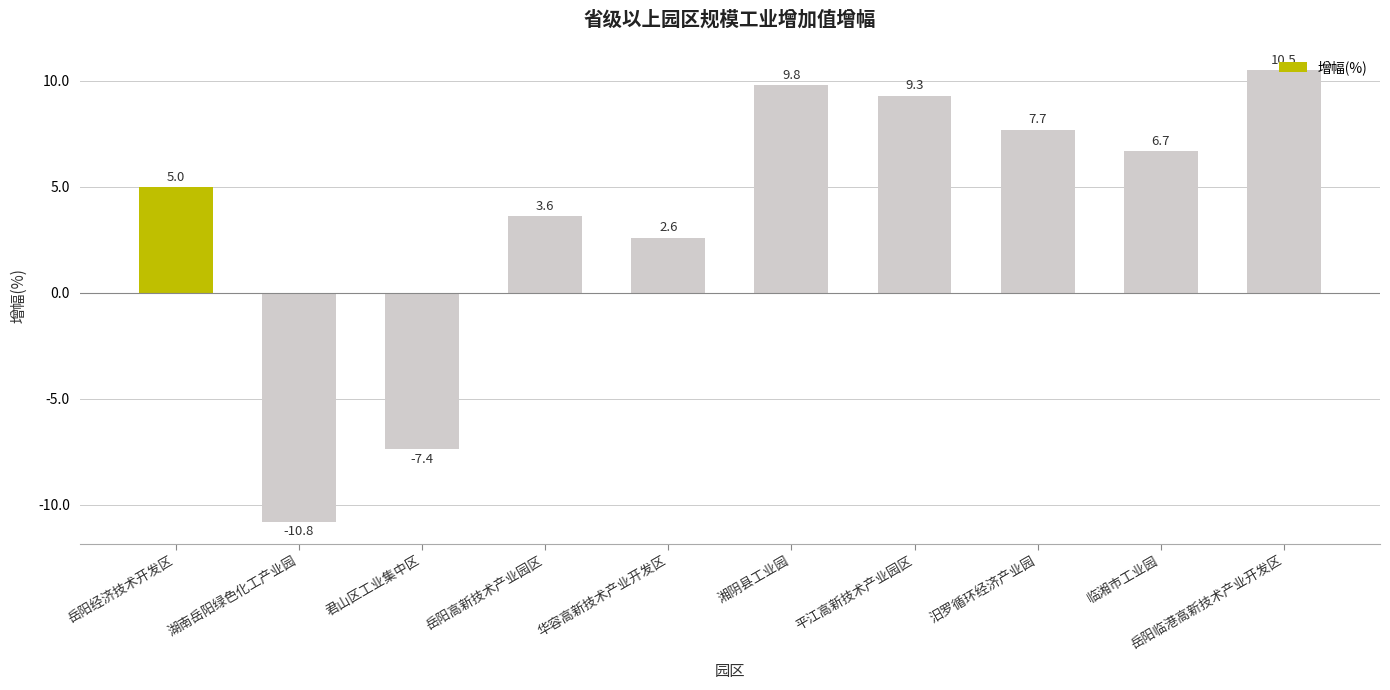

What is the change in value from 湖南岳阳绿色化工产业园 to 君山区工业集中区?

+3.4